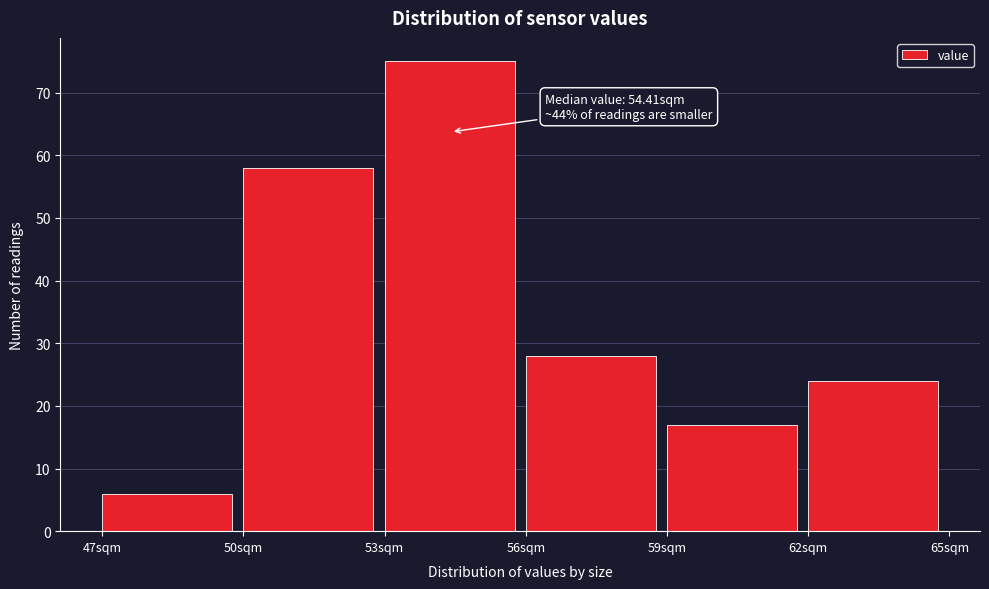

Over which range of the x-axis is the bar tallest?

53 to 56